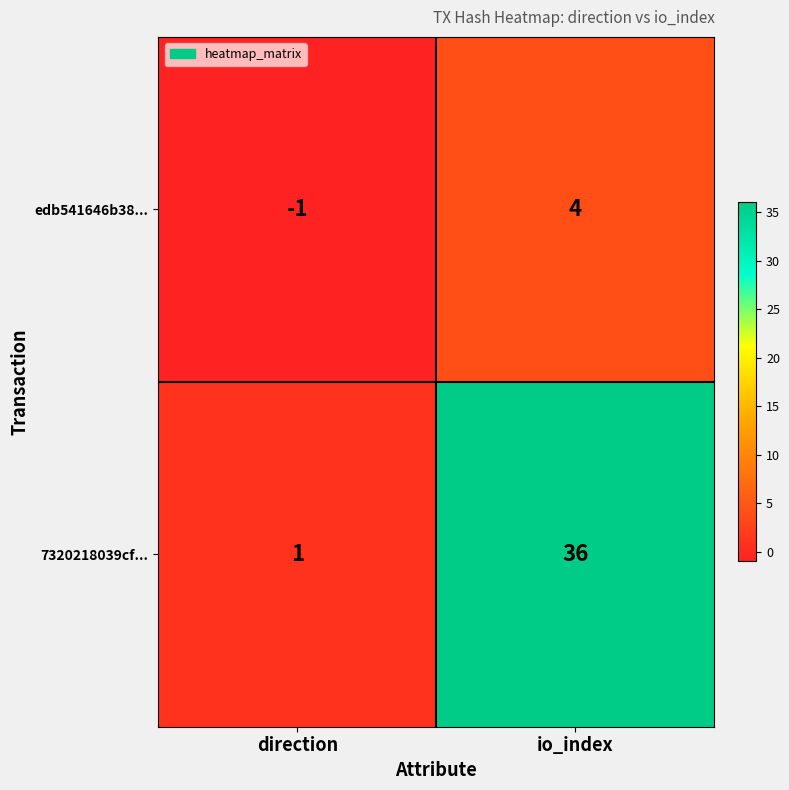

How many distinct data groups are displayed?

2